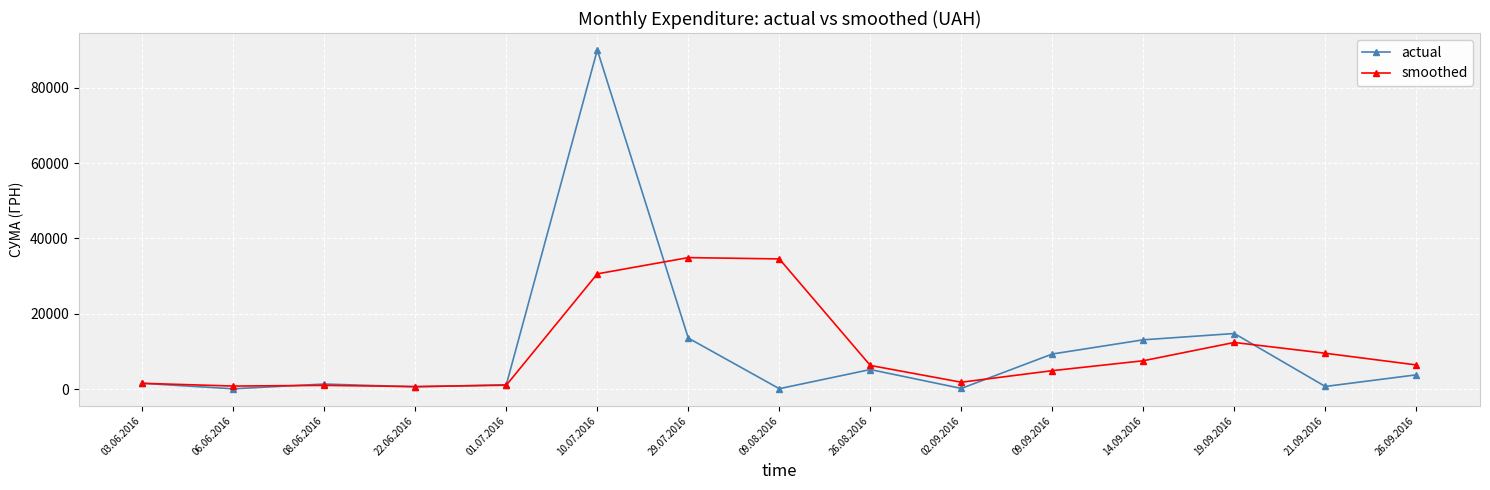

What is the minimum value for smoothed?

701.0